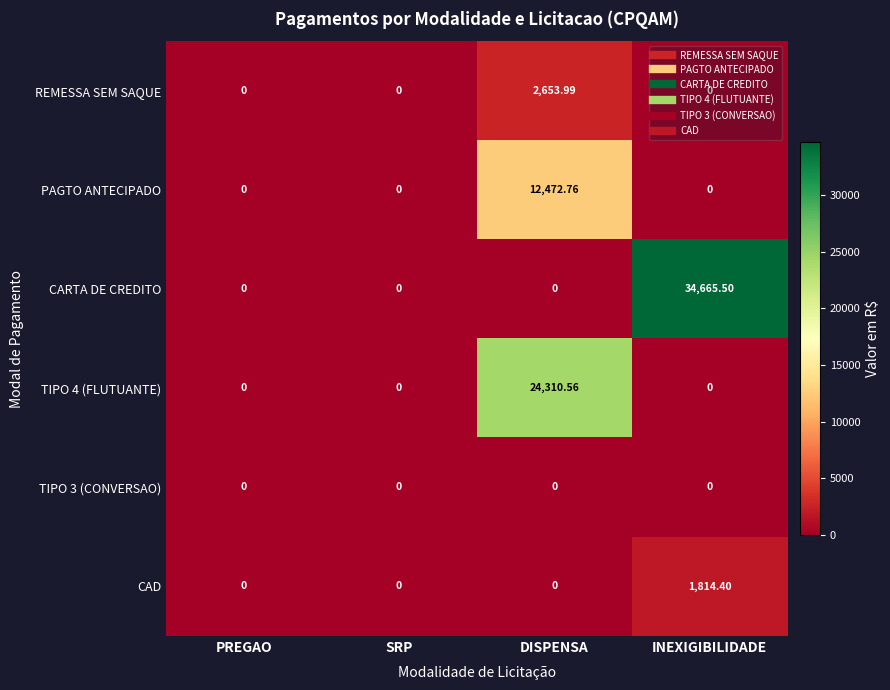

At which category is the sum across all series the highest?

DISPENSA